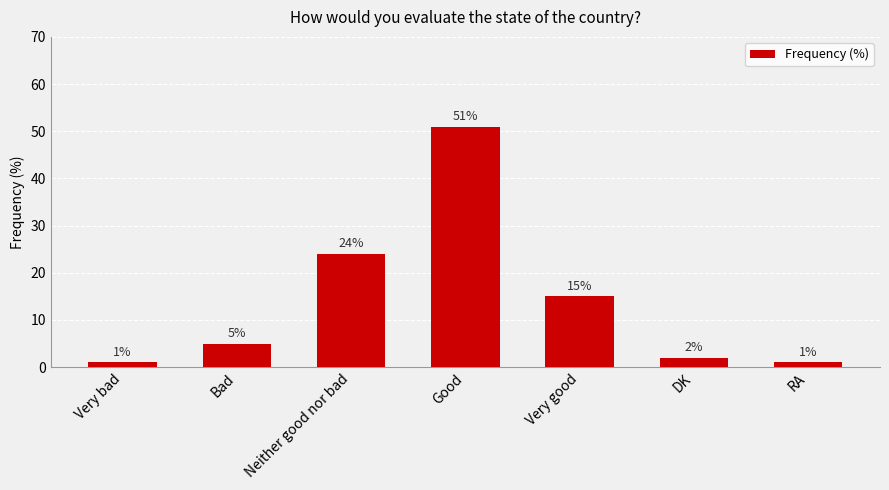

What is the label of the 1st bar from the right?

RA